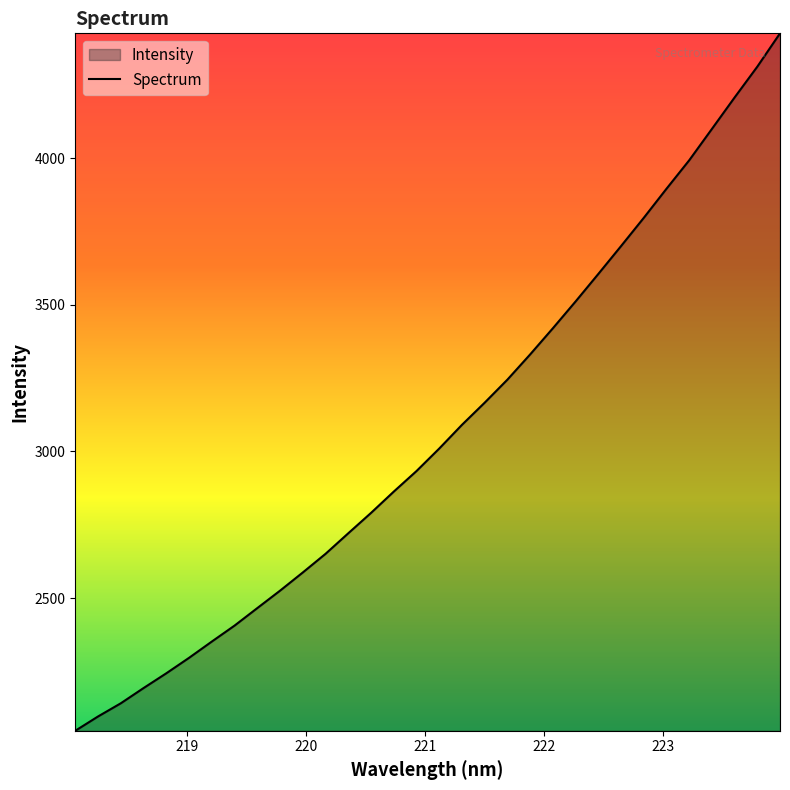

What is the maximum value shown in the chart?

4426.1